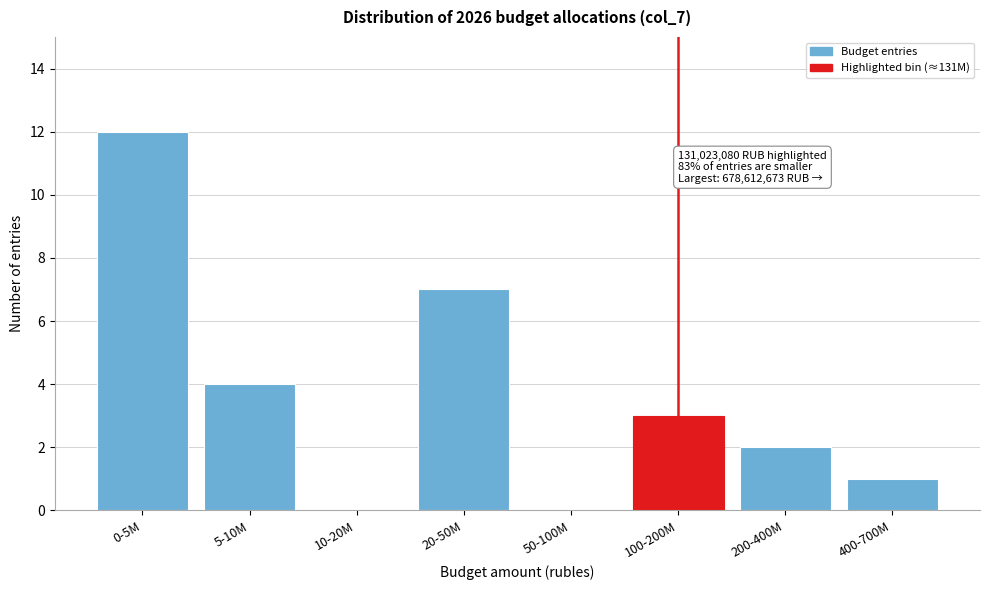

Reading right to left, what are all the values shown in this chart?

400-700M=1	200-400M=2	100-200M=3	50-100M=0	20-50M=7	10-20M=0	5-10M=4	0-5M=12